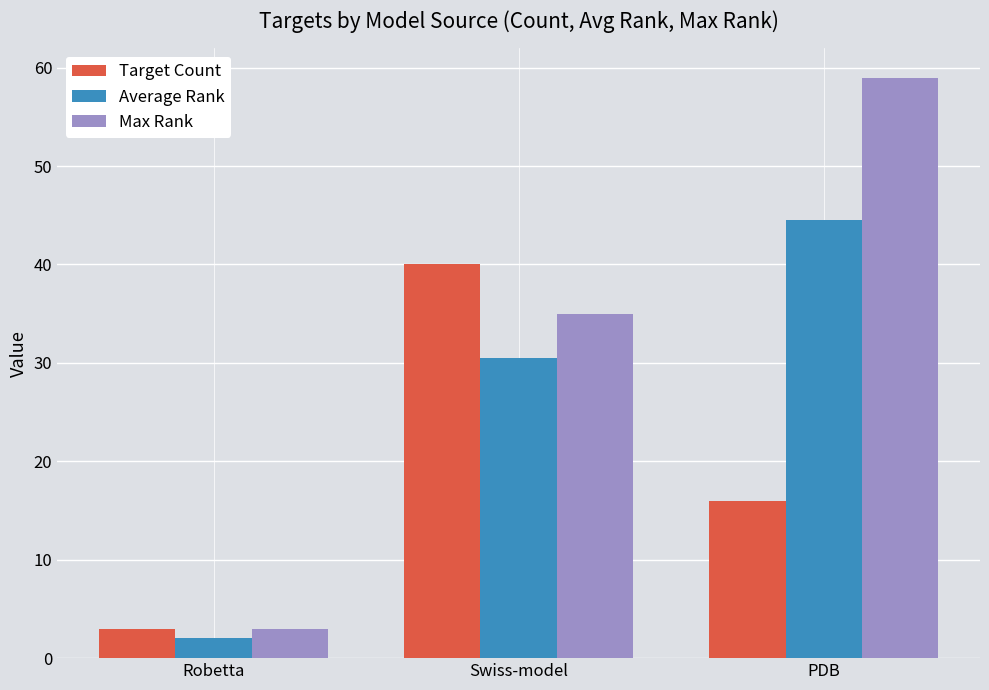

At how many categories does at least one series exceed 11?

2